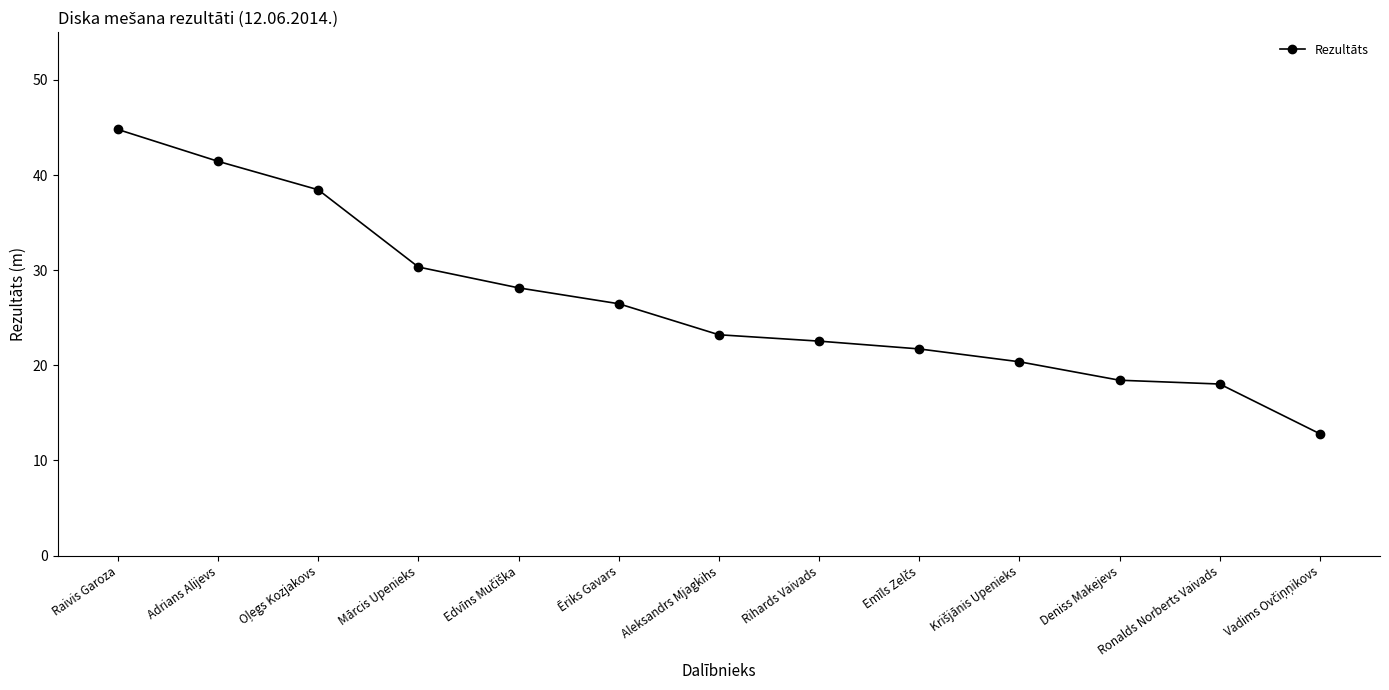

Which has a higher value, Ronalds Norberts Vaivads or Mārcis Upenieks?

Mārcis Upenieks